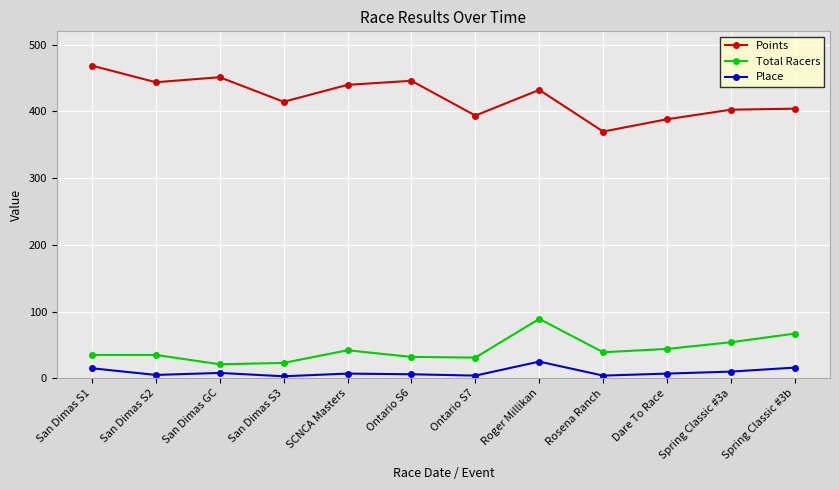

True or false: Place and Points intersect in this chart.

False